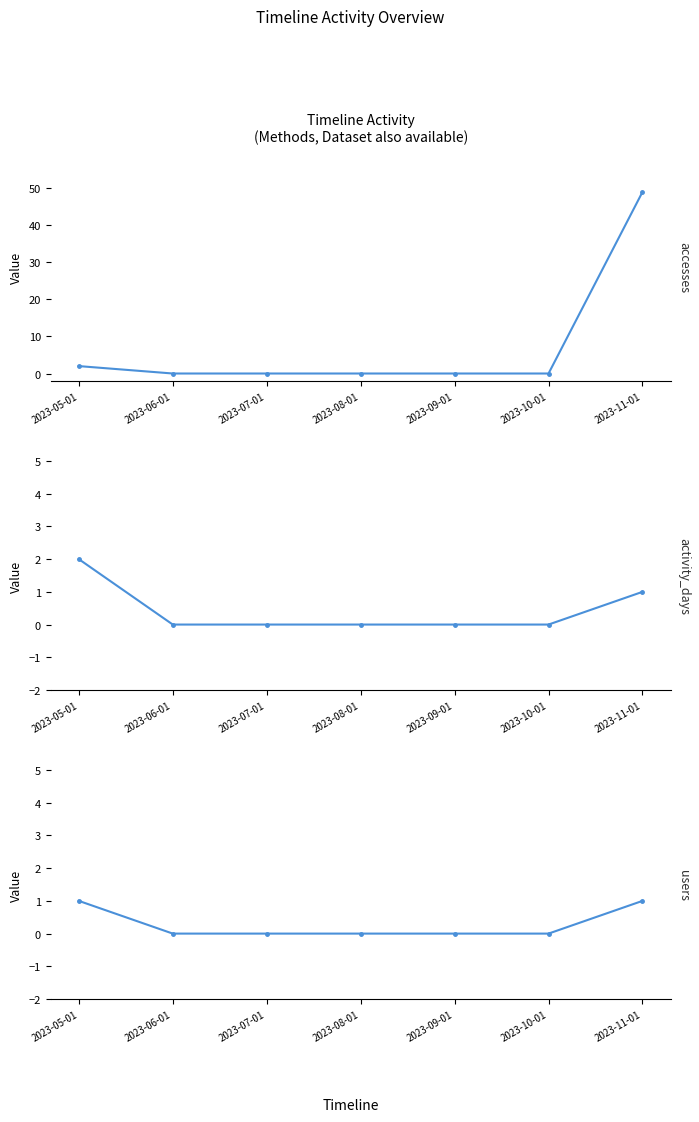

The Activity Days series shows 0 at 2023-08-01. True or false?

True